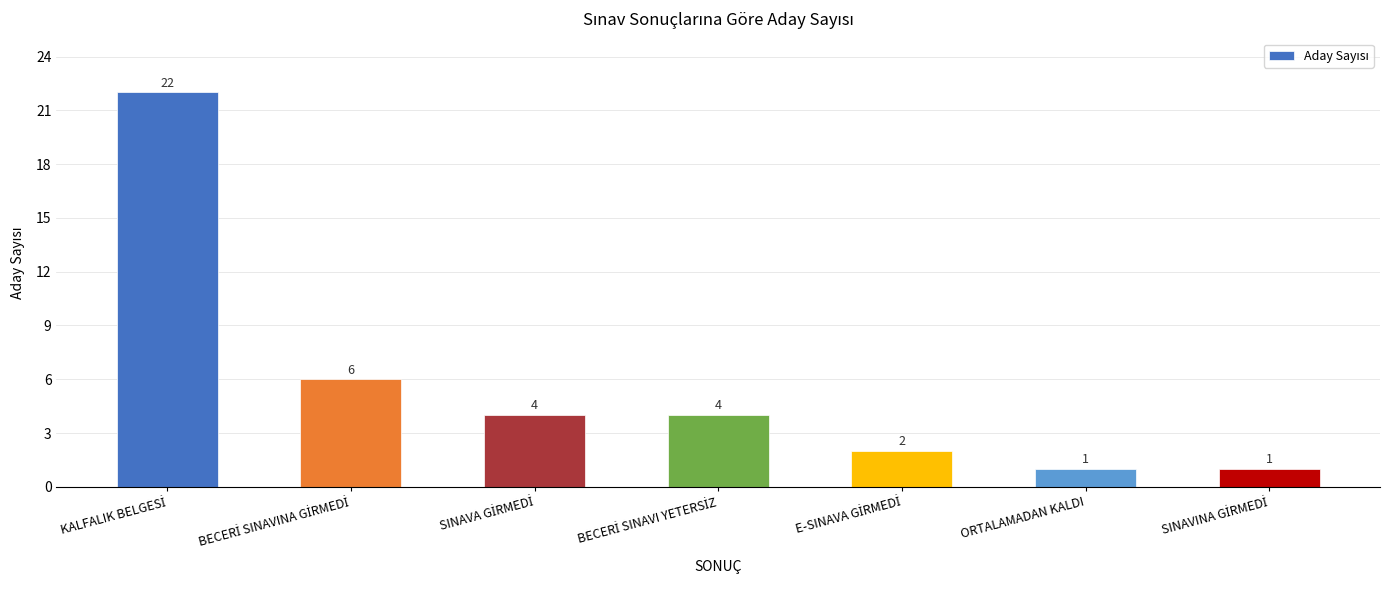

What position from the left is ORTALAMADAN KALDI?

6